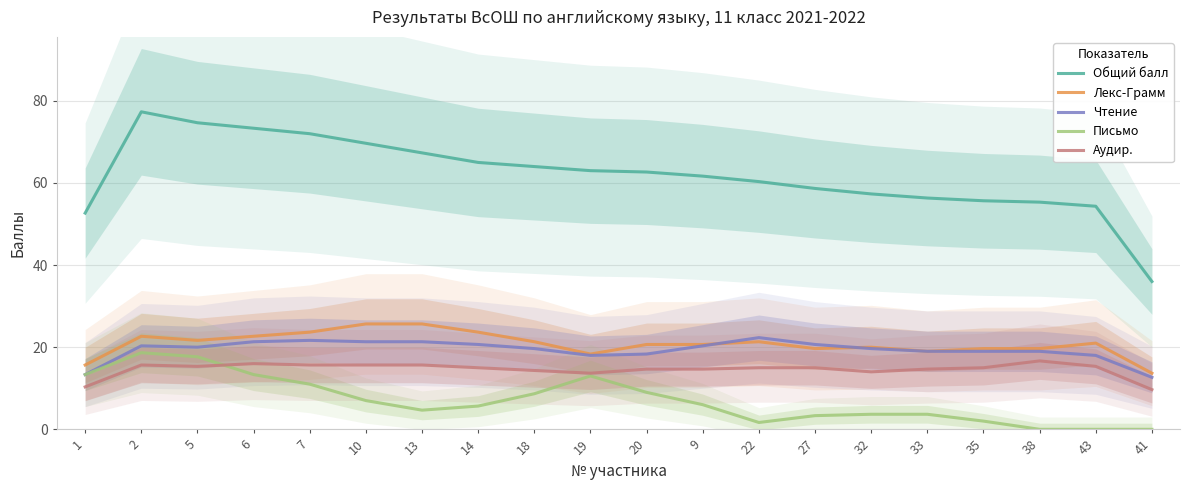

Rank the series by their maximum value, from lowest to highest.

Аудир., Письмо, Чтение, Лекс-Грамм, Общий балл